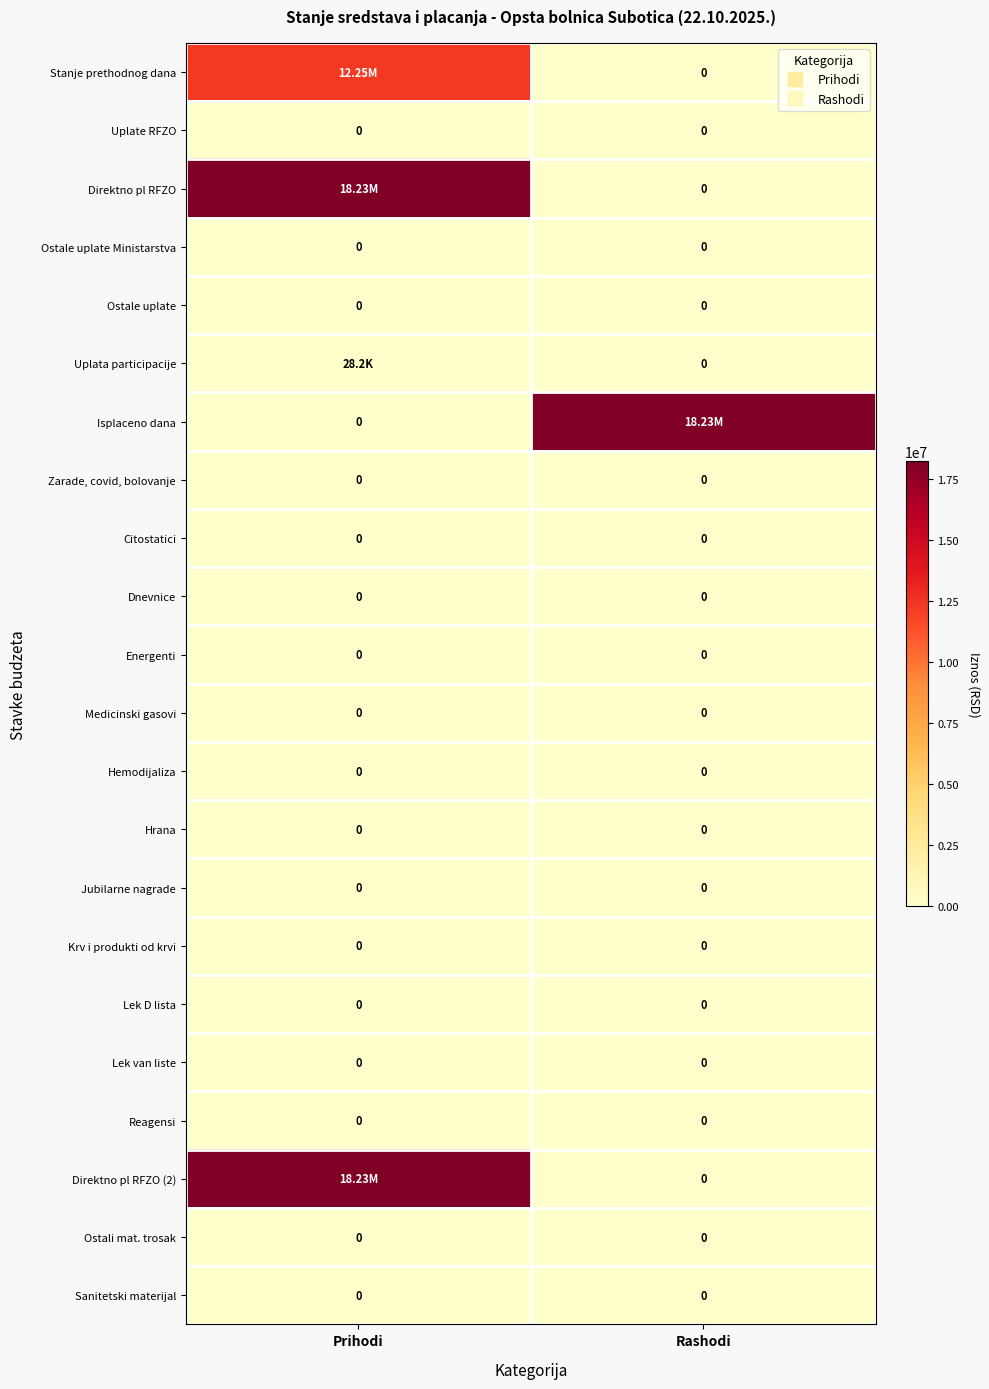

At which category is the sum across all series the highest?

Prihodi